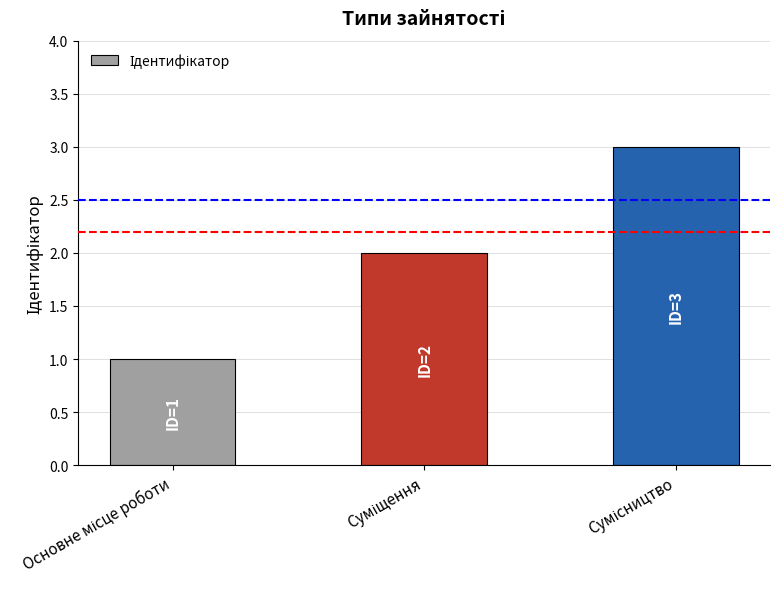

What is the sum of all values?

6